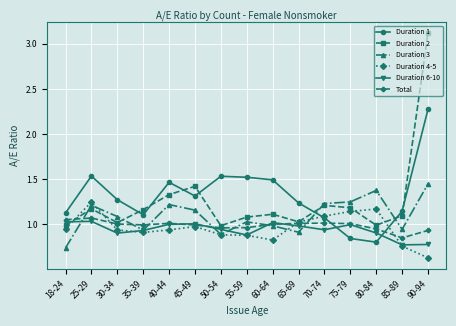

Is this an area chart (filled region under the line)?

No